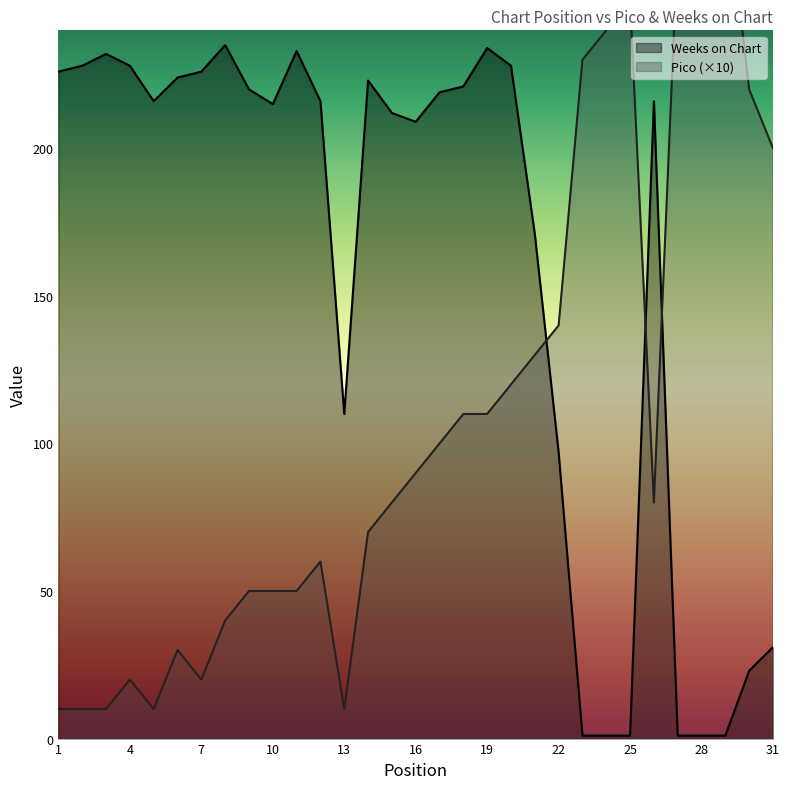

How many intersections are there between Pico and Weeks on Chart?

3